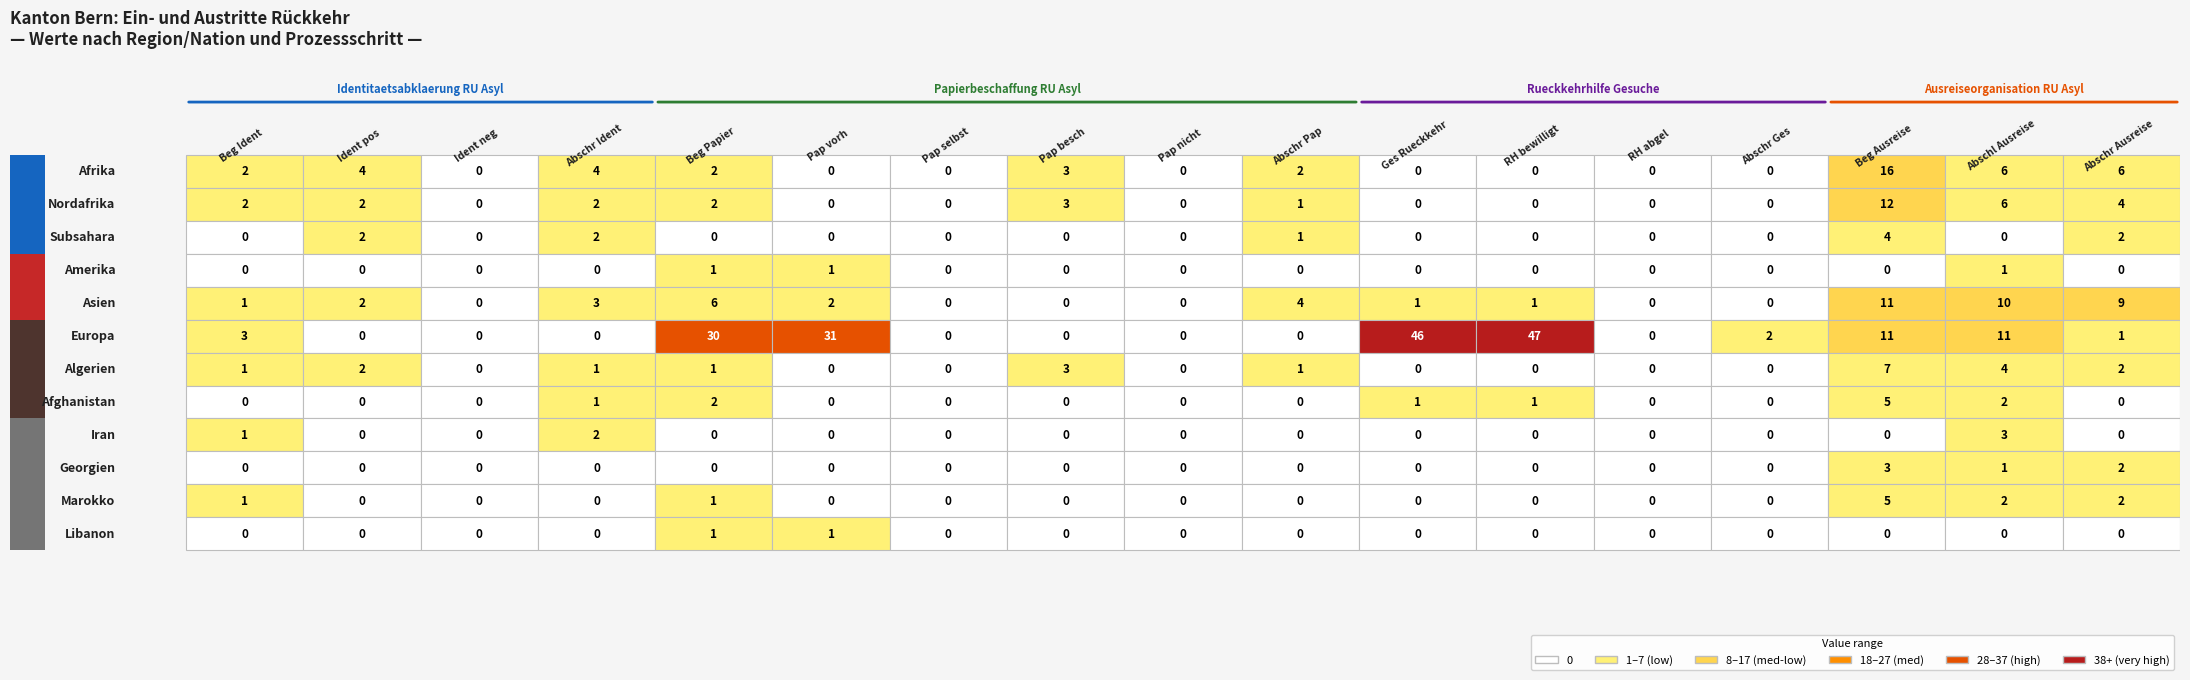

What is the sum of all Libanon values?

2